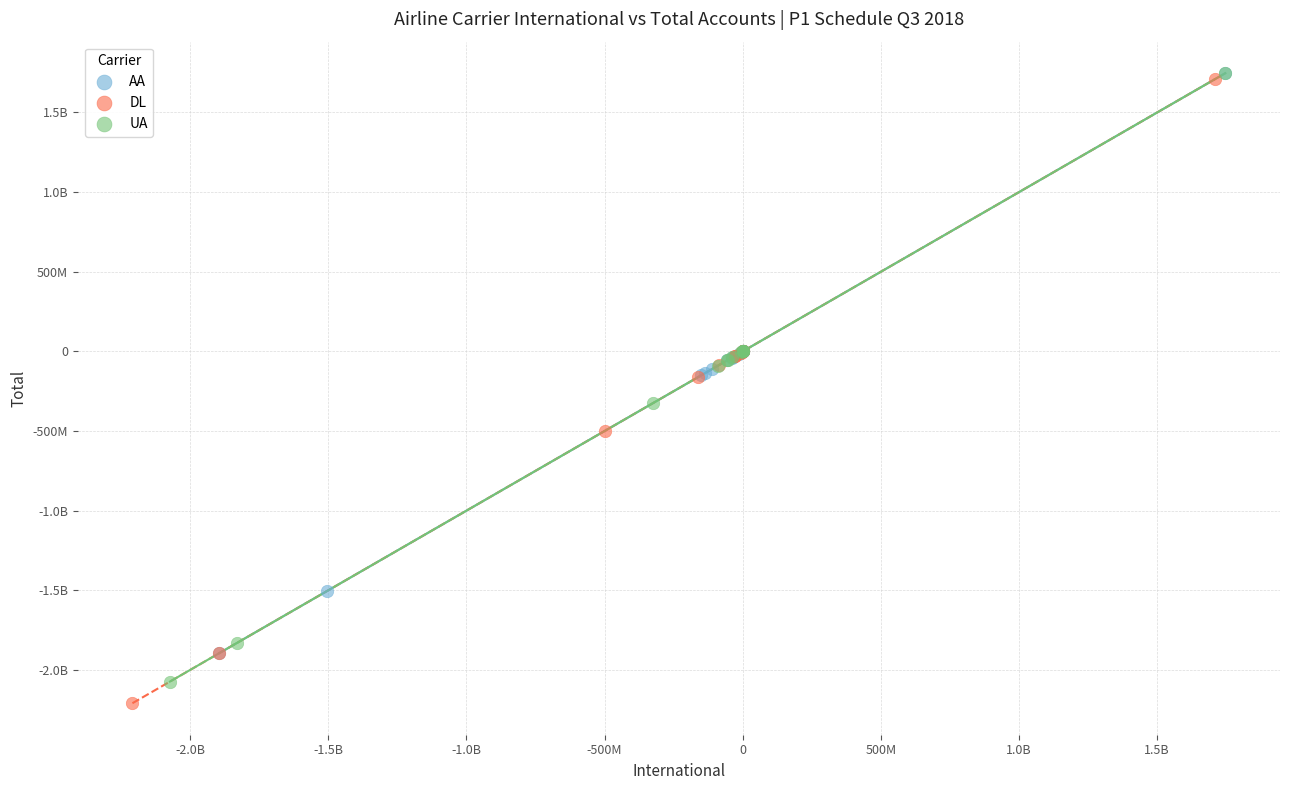

What are all the series names shown in the legend?

AA, DL, UA